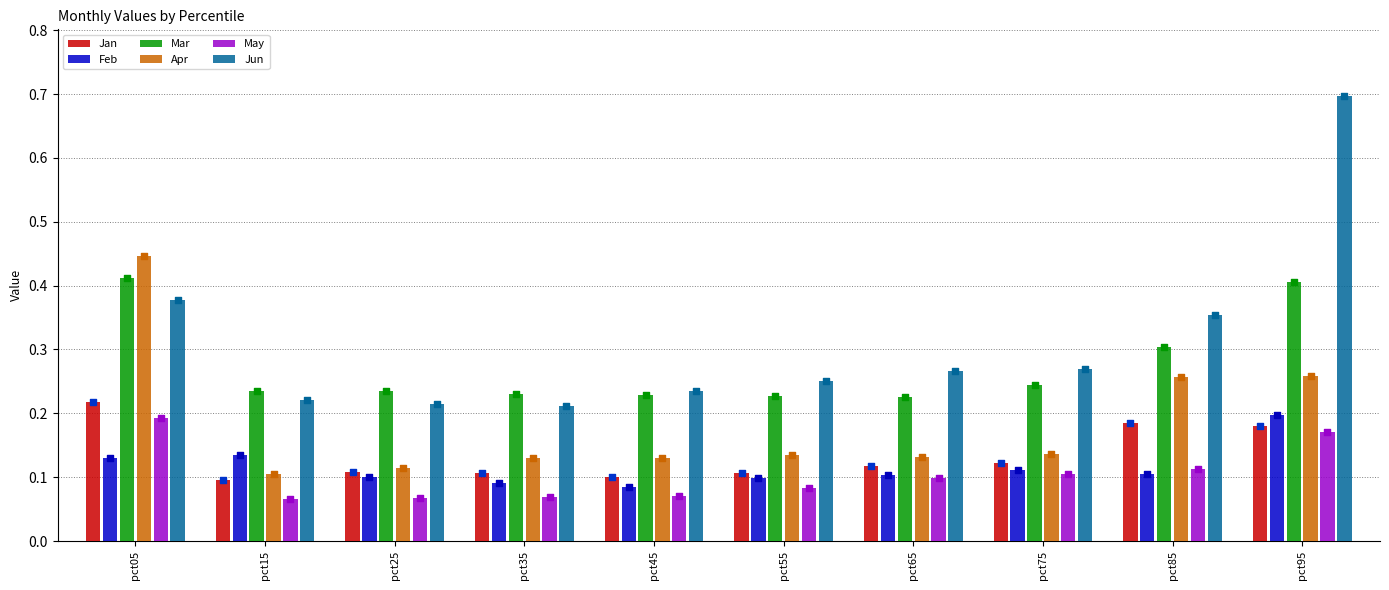

What are all the series names shown in the legend?

Jan, Feb, Mar, Apr, May, Jun